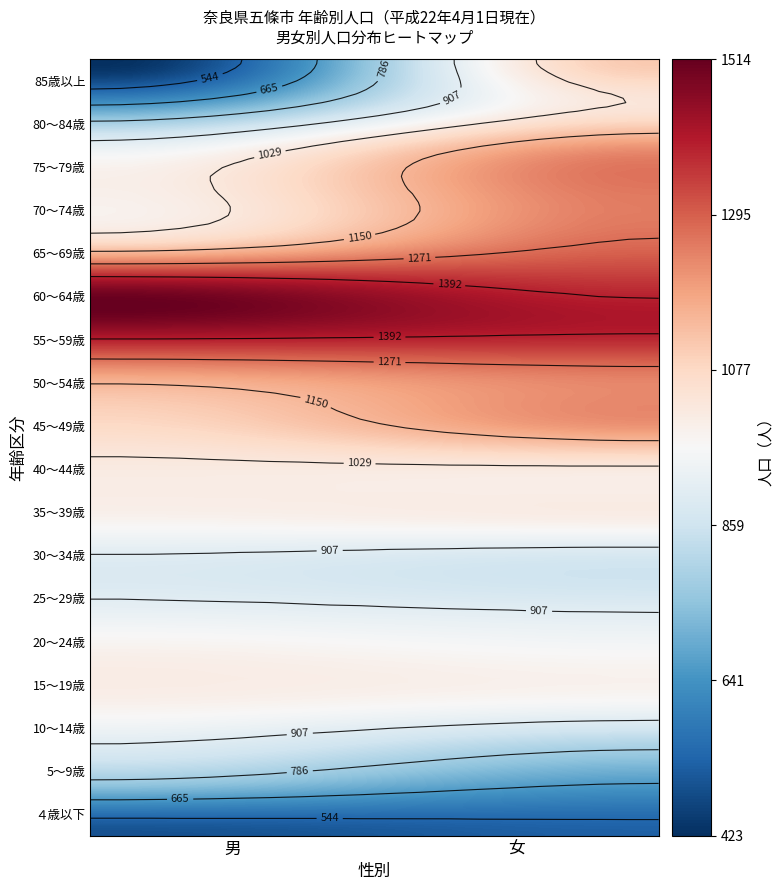

Which label corresponds to the smallest value in the chart?

男